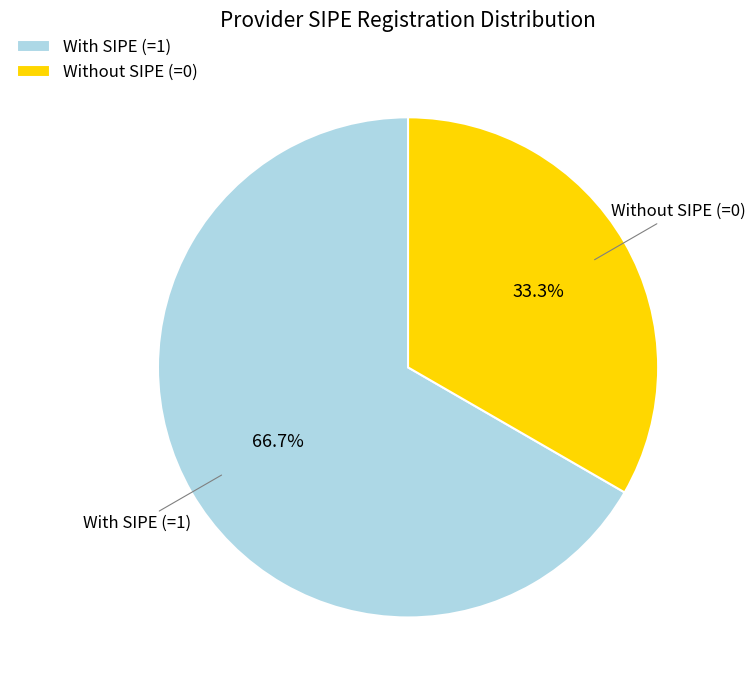

To the nearest percent, what is the difference between the largest and smallest slice percentages?

33%